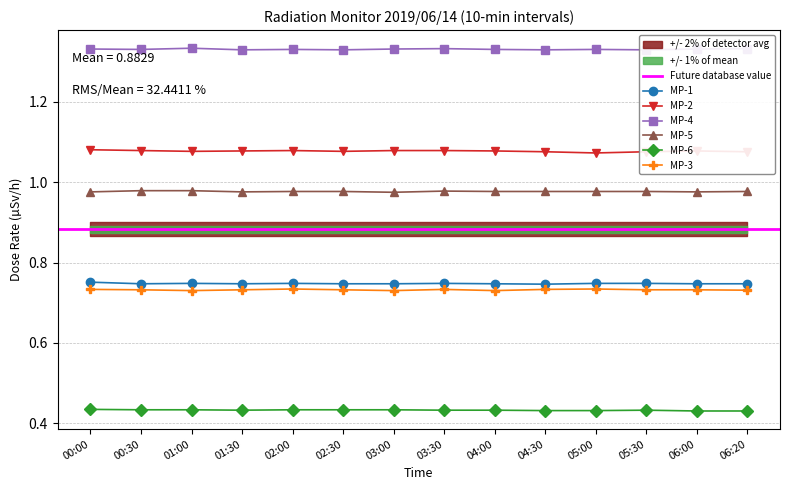

True or false: MP-6 has a value of 0.4 at 02:00.

True